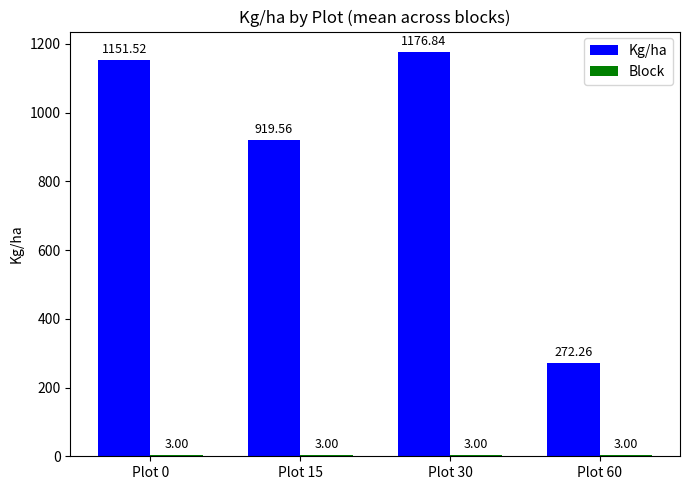

What is the maximum value shown in the chart?

1176.8